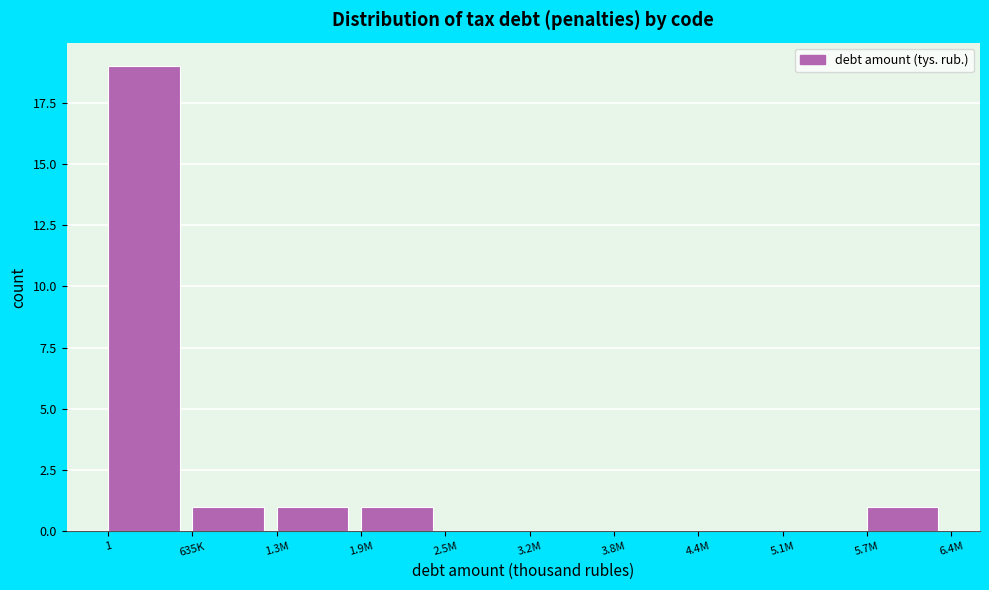

Reading left to right, extract all data points from this chart.

1=19	635K=1	1.3M=1	1.9M=1	2.5M=0	3.2M=0	3.8M=0	4.4M=0	5.1M=0	5.7M=1